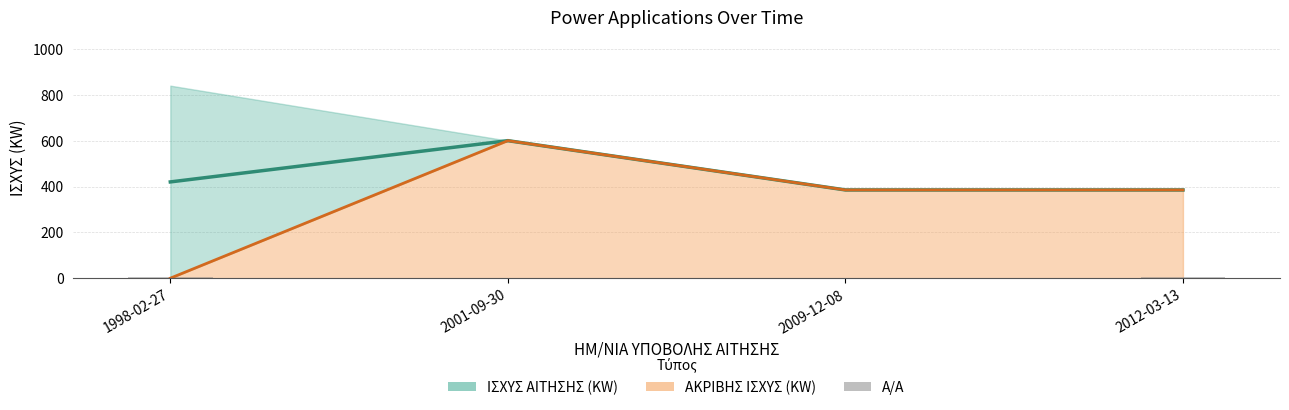

How many values are below 3?

2